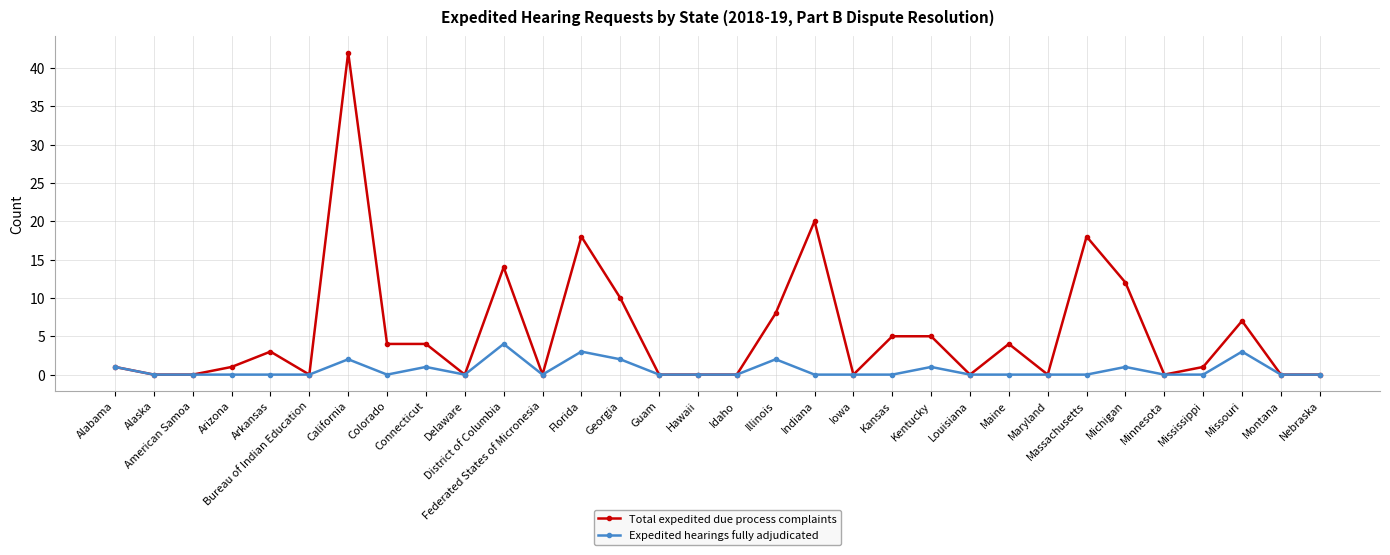

Count the Expedited hearings fully adjudicated values in the range 0 to 1.

26